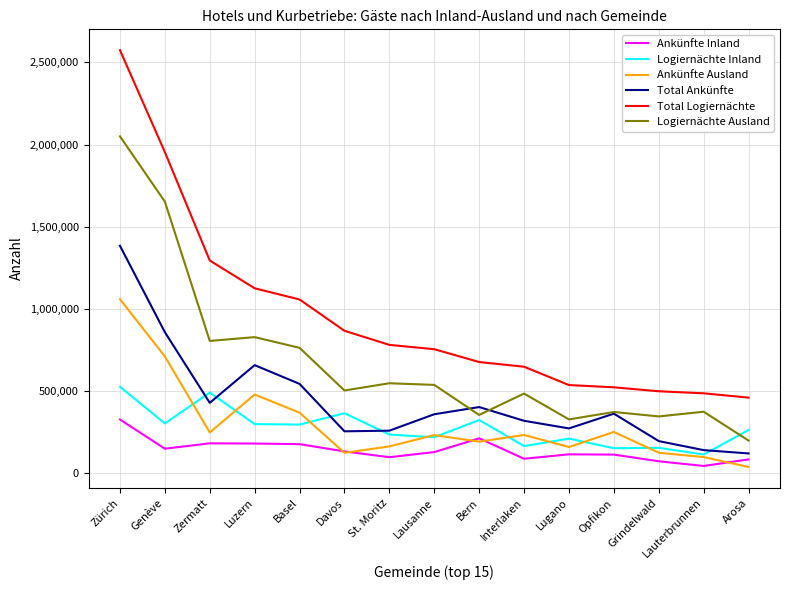

List the series in order of their peak value, lowest first.

Ankünfte Inland, Logiernächte Inland, Ankünfte Ausland, Total Ankünfte, Logiernächte Ausland, Total Logiernächte